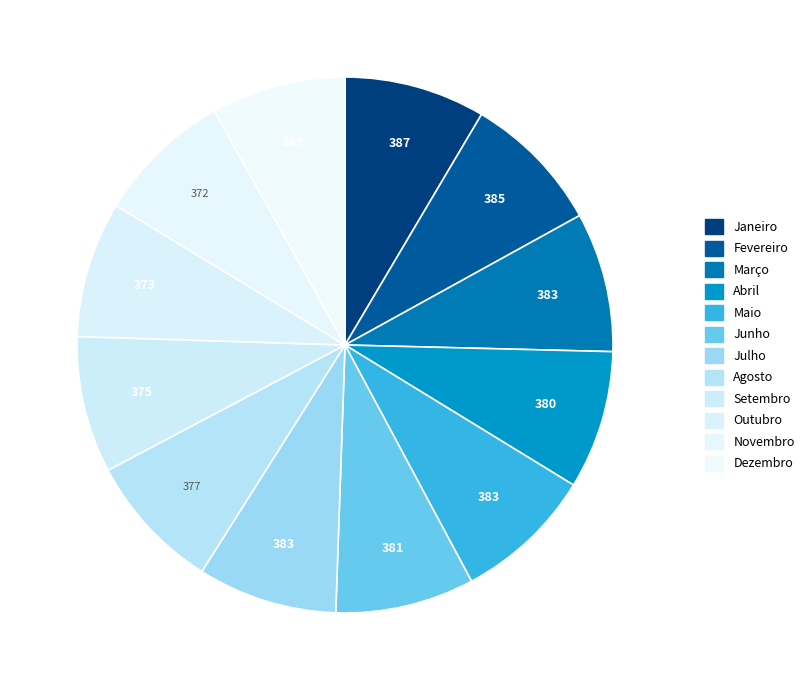

To the nearest percent, what portion does Maio represent?

8%